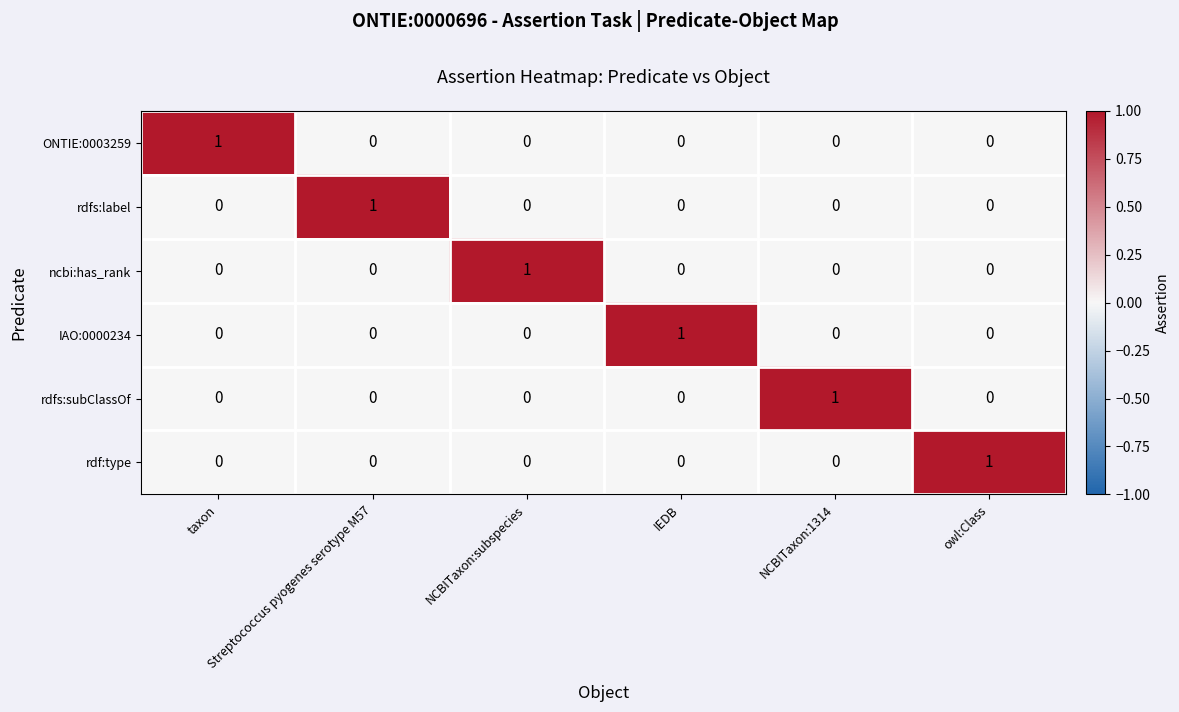

How many rdf:type values are between 0 and 1?

6